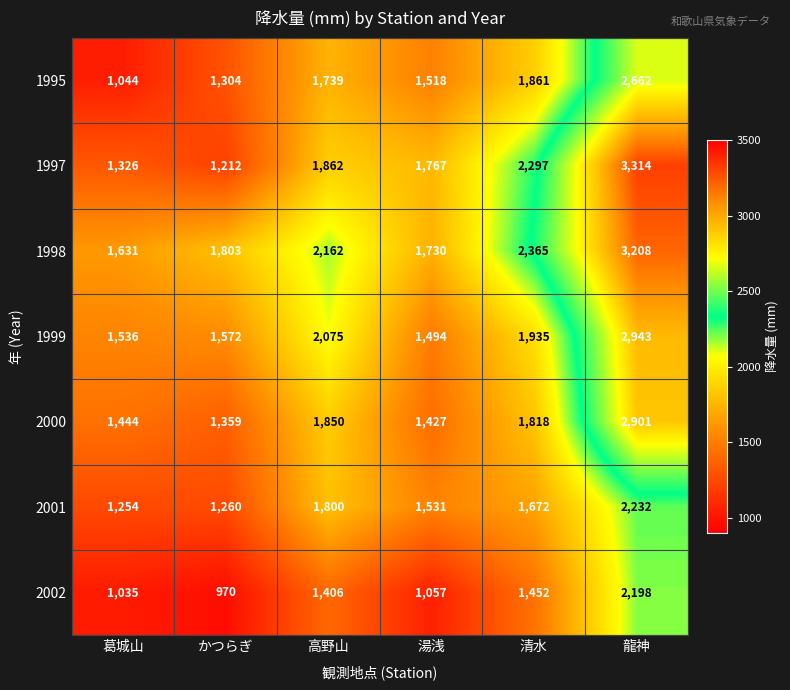

Which series has the largest total across all categories?

1998